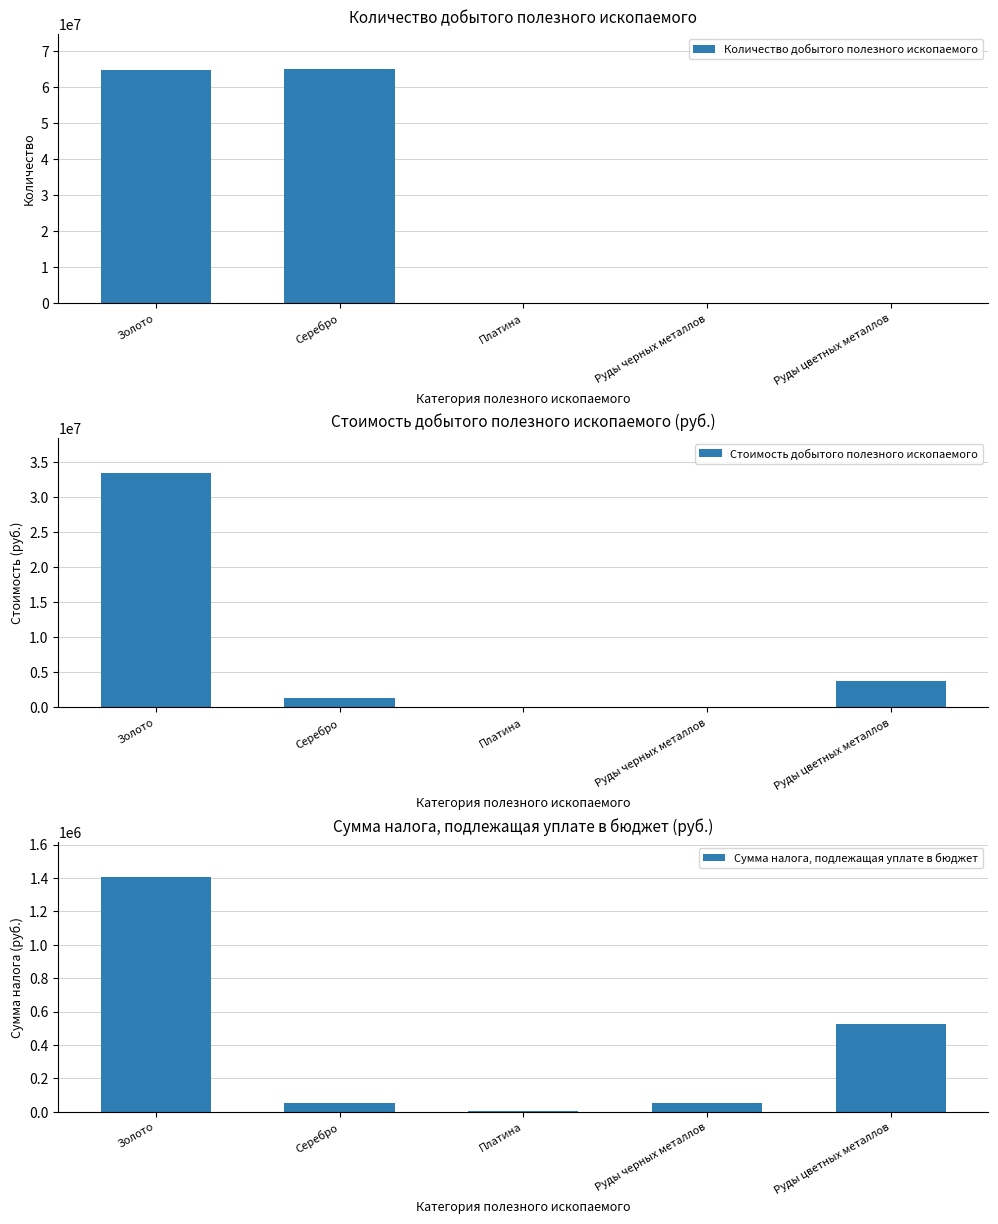

Is the value of Сумма налога, подлежащая уплате в бюджет at Руды черных металлов greater than the value of Количество добытого полезного ископаемого at Платина?

Yes